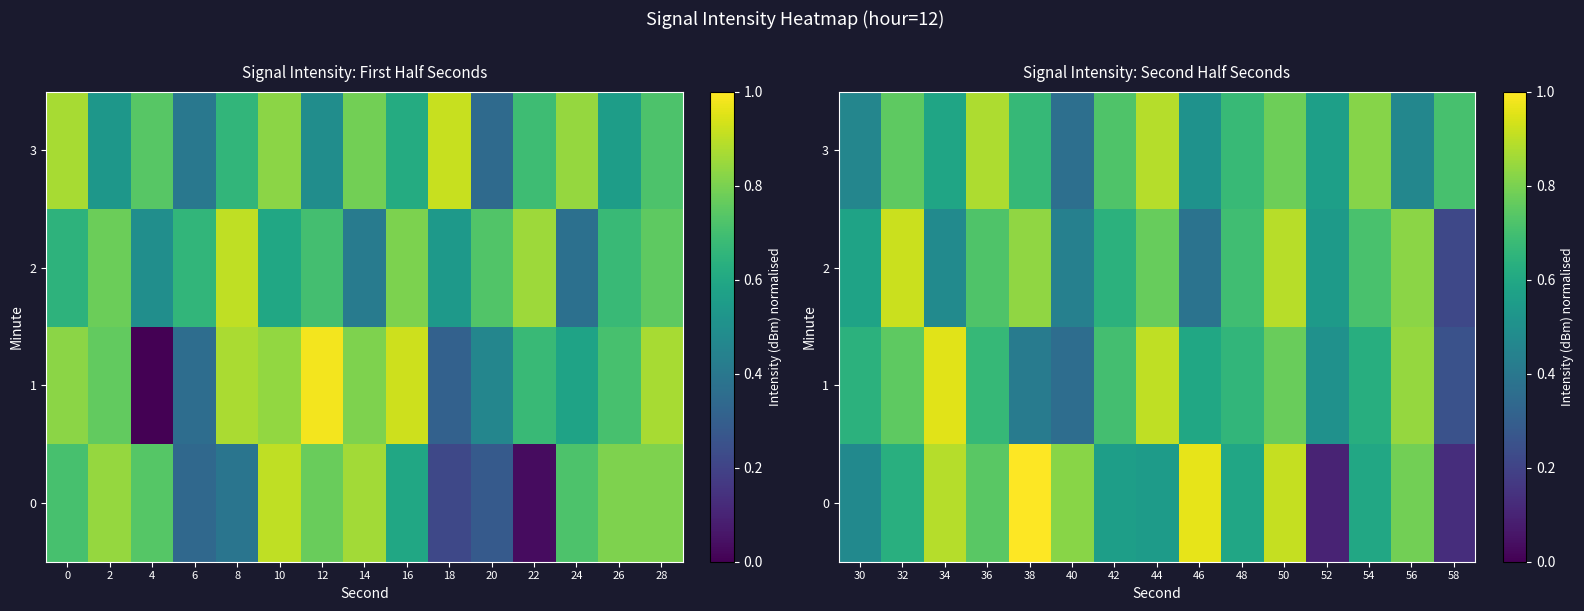

What is the average value of the 1 series?

0.6